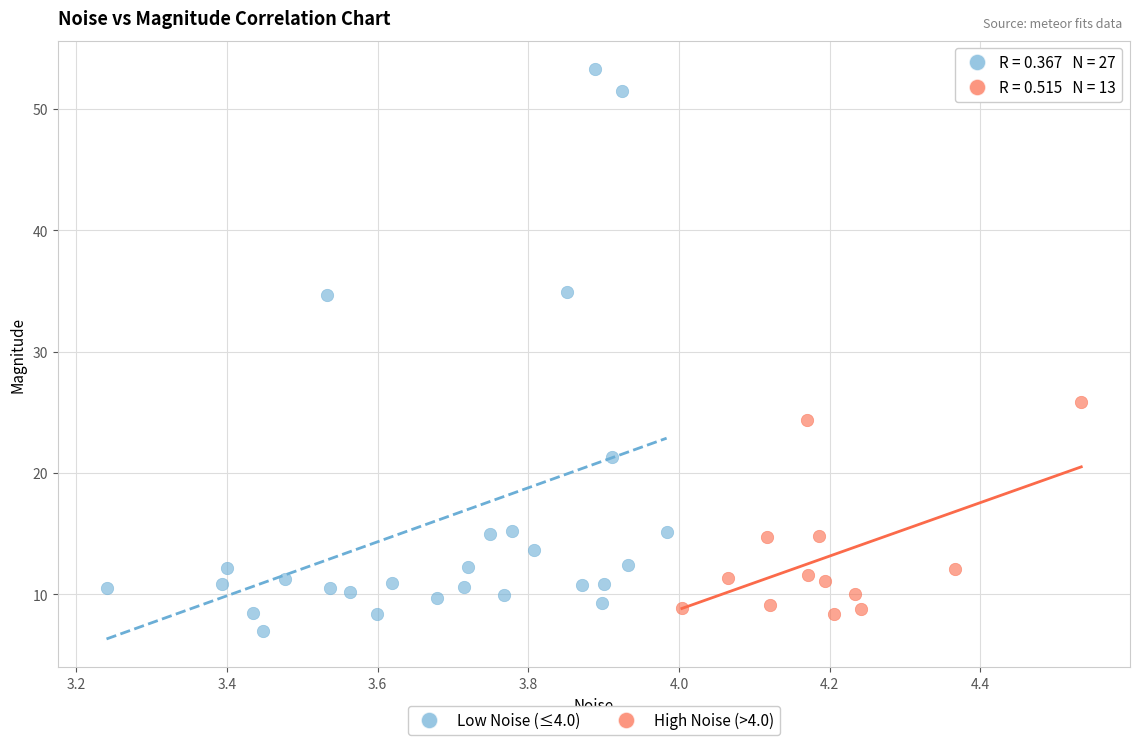

What are all the series names shown in the legend?

Low Noise (≤4.0), High Noise (>4.0)